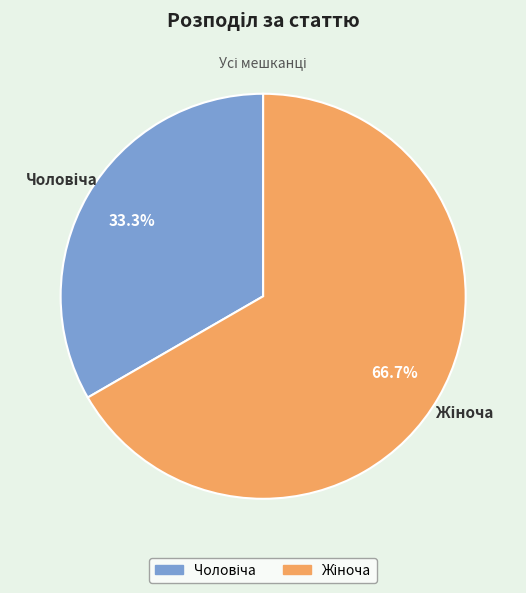

Is there a majority slice in this chart?

Yes